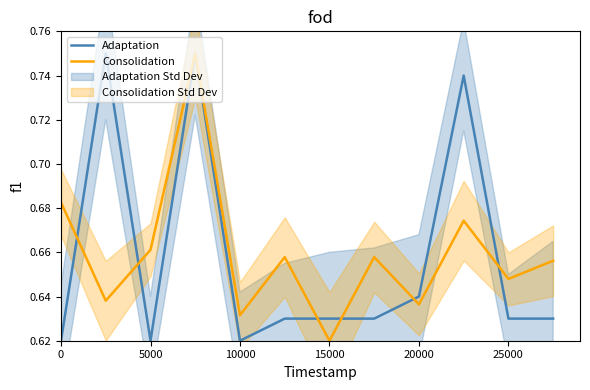

Is the value of Consolidation at 20000 greater than the value of Adaptation at 10000?

Yes